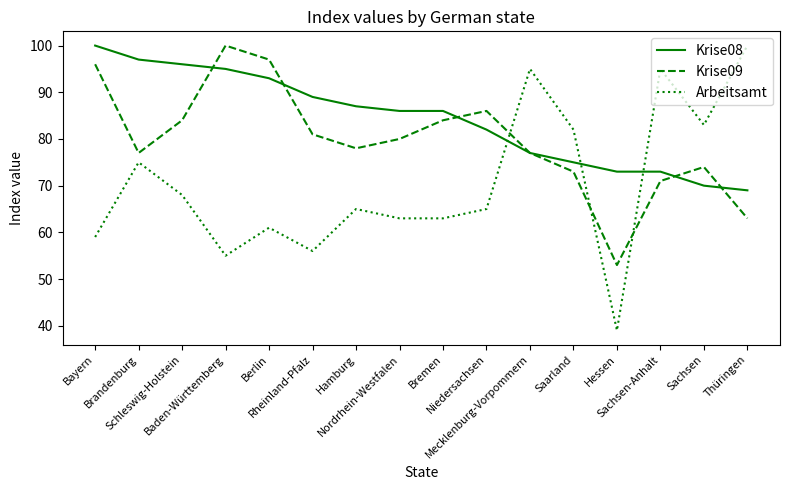

What is the maximum value shown in the chart?

100